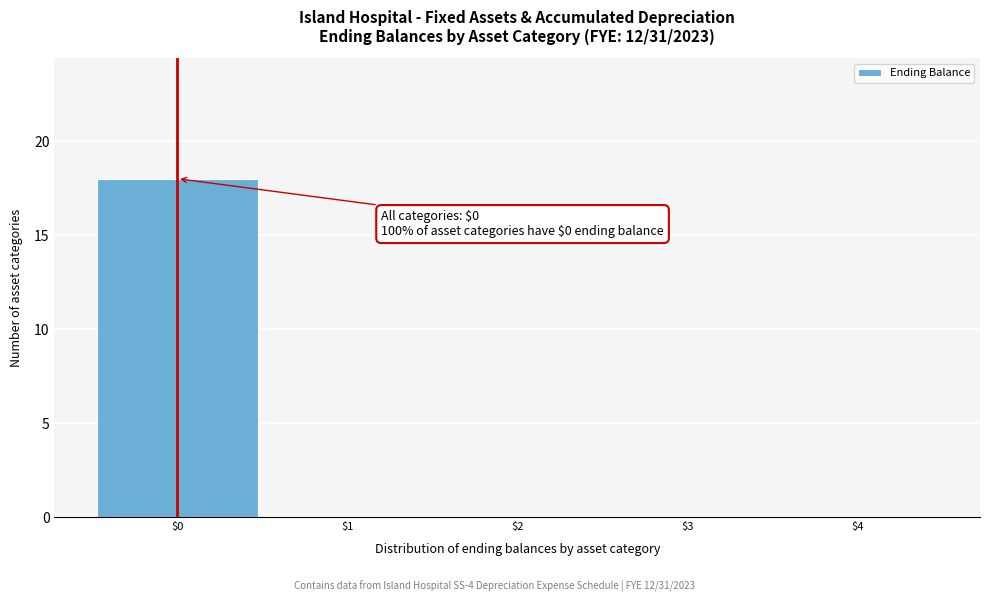

Over which range of the x-axis is the bar tallest?

-0.5 to 0.5